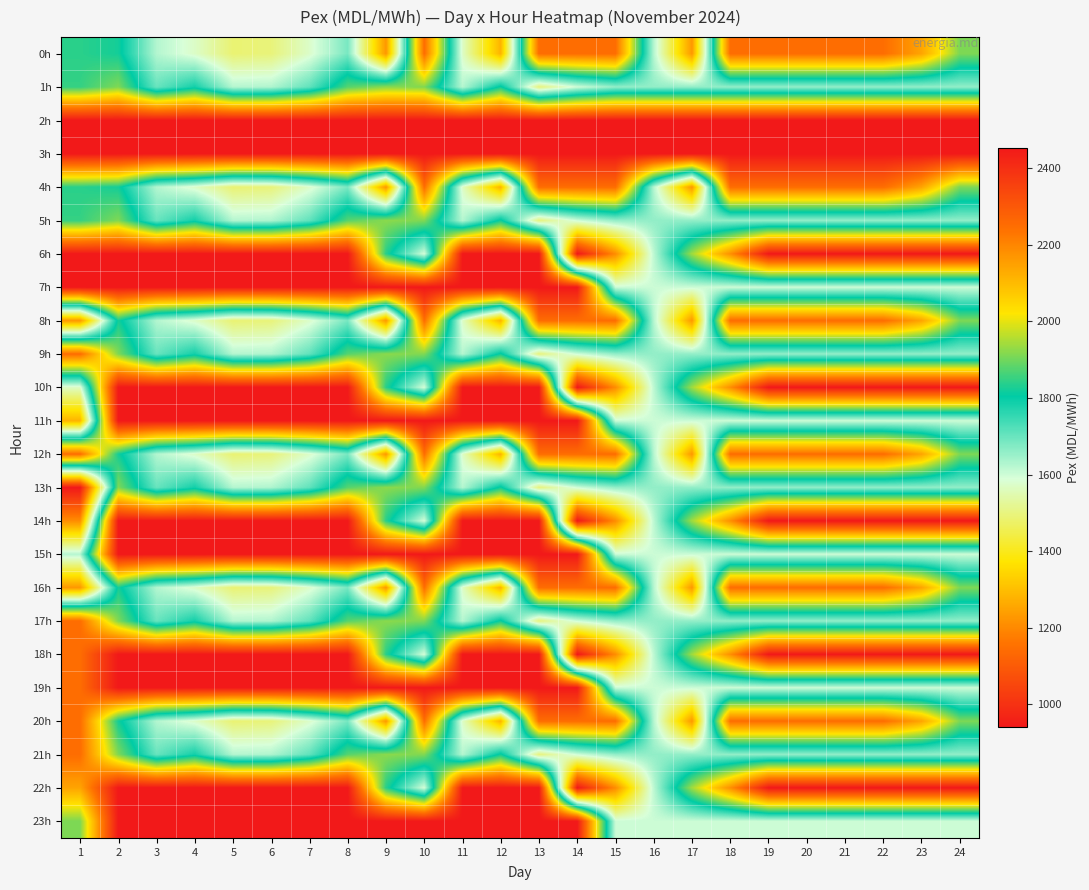

Between 11 and 19, which series saw the biggest shift?

7h